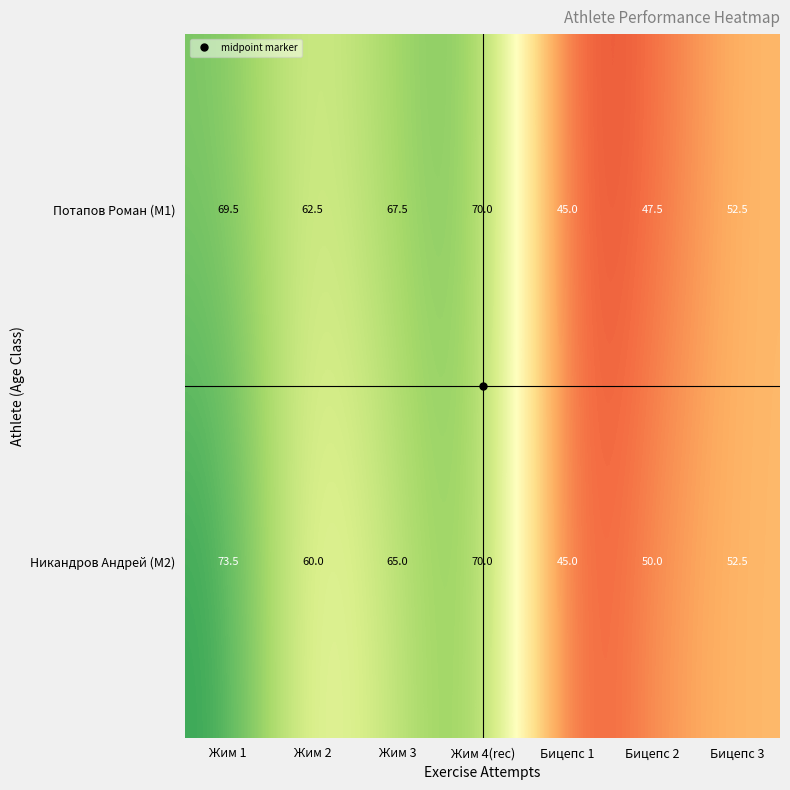

Where is Потапов Роман (M1) nearest to the value 57?

Бицепс 3